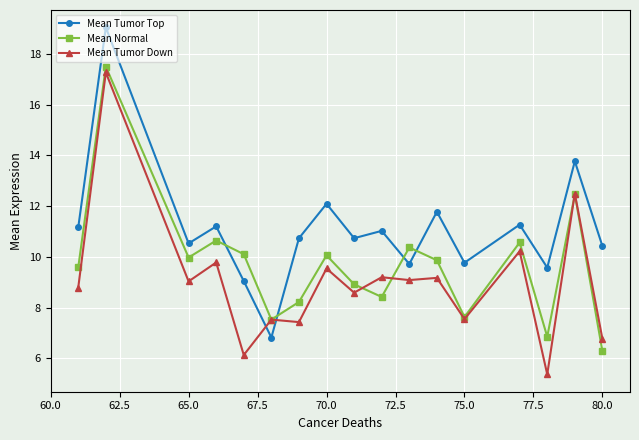

Which series has the largest total across all categories?

Mean Tumor Top